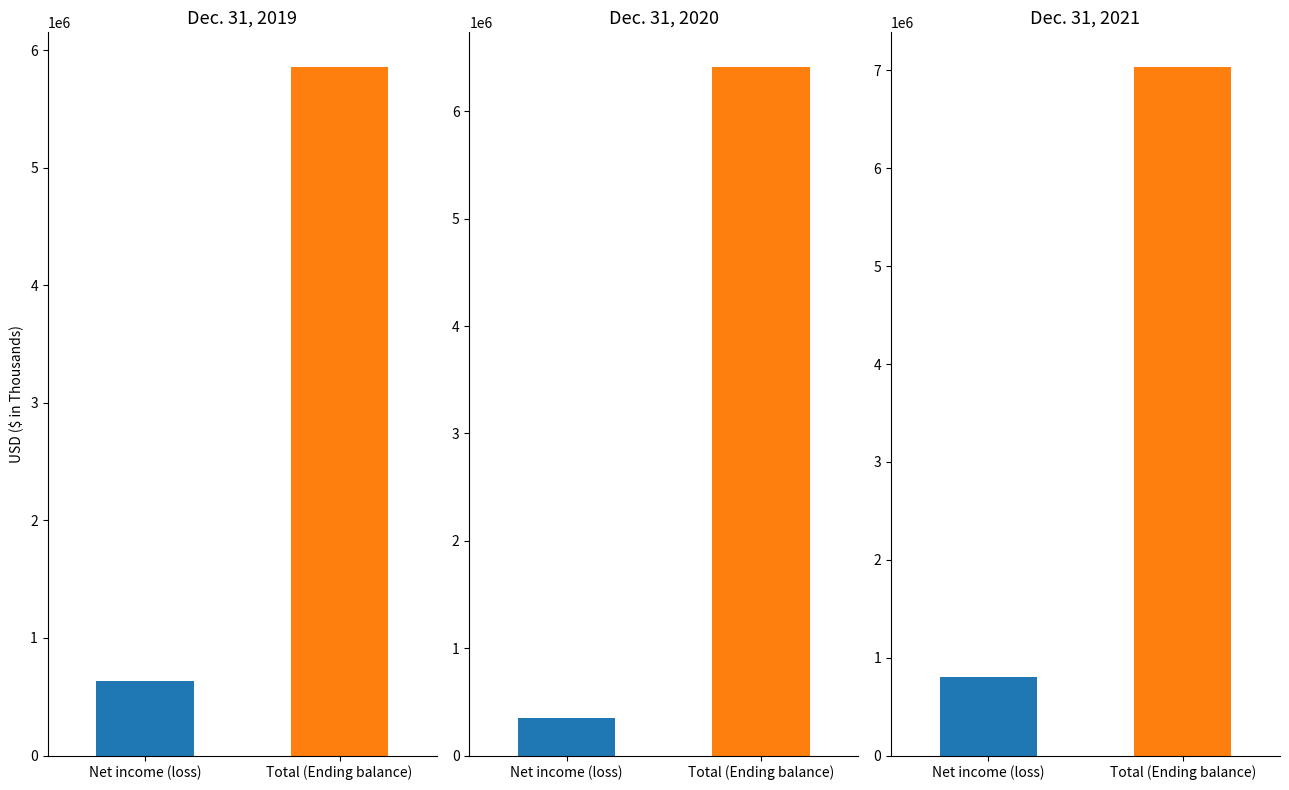

Which series has the largest range (max minus min)?

Total (Ending balance)